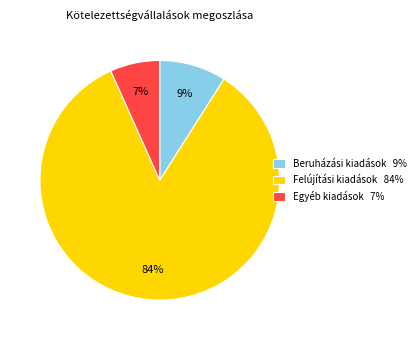

To the nearest percent, what percentage of the pie is Felújítási kiadások?

84%